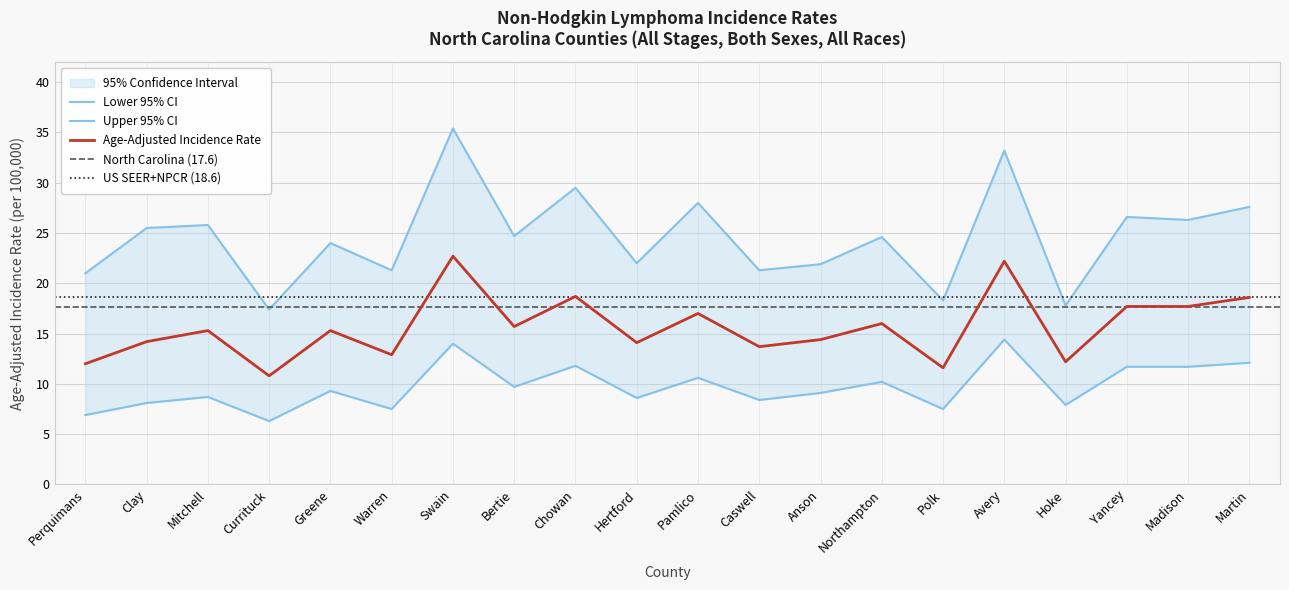

True or false: Age-Adjusted Rate has more than 2 points higher than both neighbors.

True